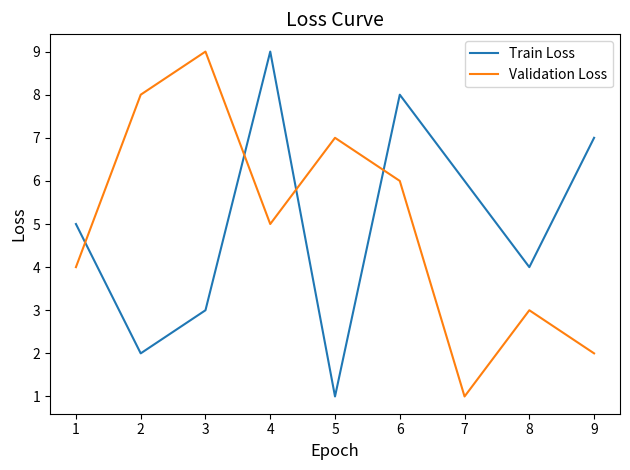

Rank the series at 9 from highest to lowest value.

Train Loss, Validation Loss